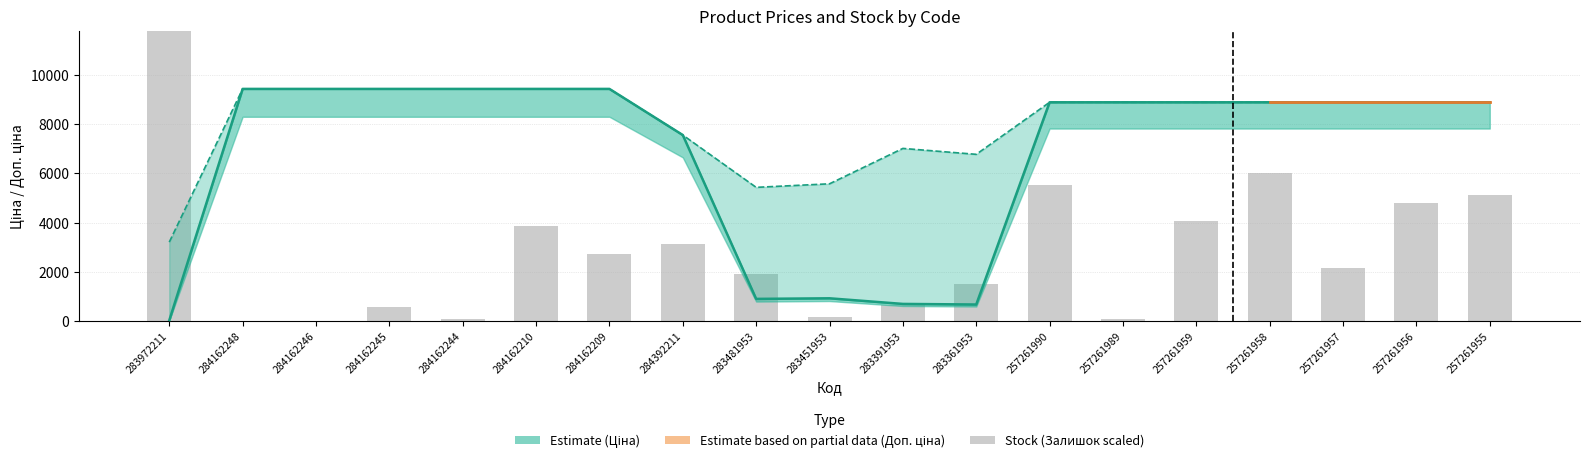

Reading left to right, extract all data points from this chart.

Ціна: 283972211=32.0	284162248=9416.9	284162246=9416.9	284162245=9416.9	284162244=9416.9	284162210=9416.9	284162209=9416.9	284392211=7545.9	283481953=904.3	283451953=928.3	283391953=700.4	283361953=676.4	257261990=8874.6	257261989=8874.6	257261959=8874.6	257261958=8874.6	257261957=8874.6	257261956=8874.6	257261955=8874.6
Доп. ціна: 283972211=3205.0	284162248=9416.9	284162246=9416.9	284162245=9416.9	284162244=9416.9	284162210=9416.9	284162209=9416.9	284392211=7545.9	283481953=5425.9	283451953=5569.9	283391953=7004.3	283361953=6764.4	257261990=8874.6	257261989=8874.6	257261959=8874.6	257261958=8874.6	257261957=8874.6	257261956=8874.6	257261955=8874.6
Залишок: 283972211=21120.0	284162248=0.0	284162246=0.0	284162245=560.0	284162244=80.0	284162210=3840.0	284162209=2720.0	284392211=3120.0	283481953=1920.0	283451953=160.0	283391953=640.0	283361953=1520.0	257261990=5520.0	257261989=80.0	257261959=4080.0	257261958=6000.0	257261957=2160.0	257261956=4800.0	257261955=5120.0